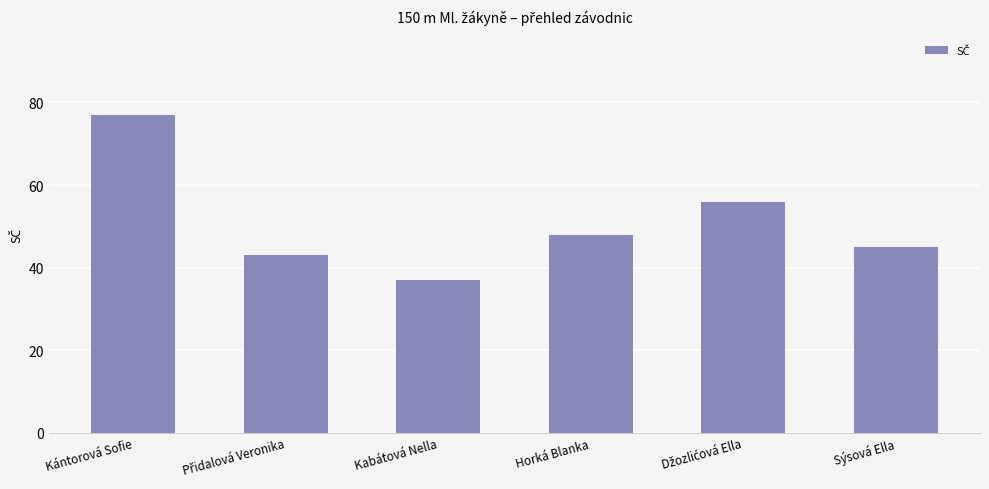

Read the value at Kabátová Nella.

37